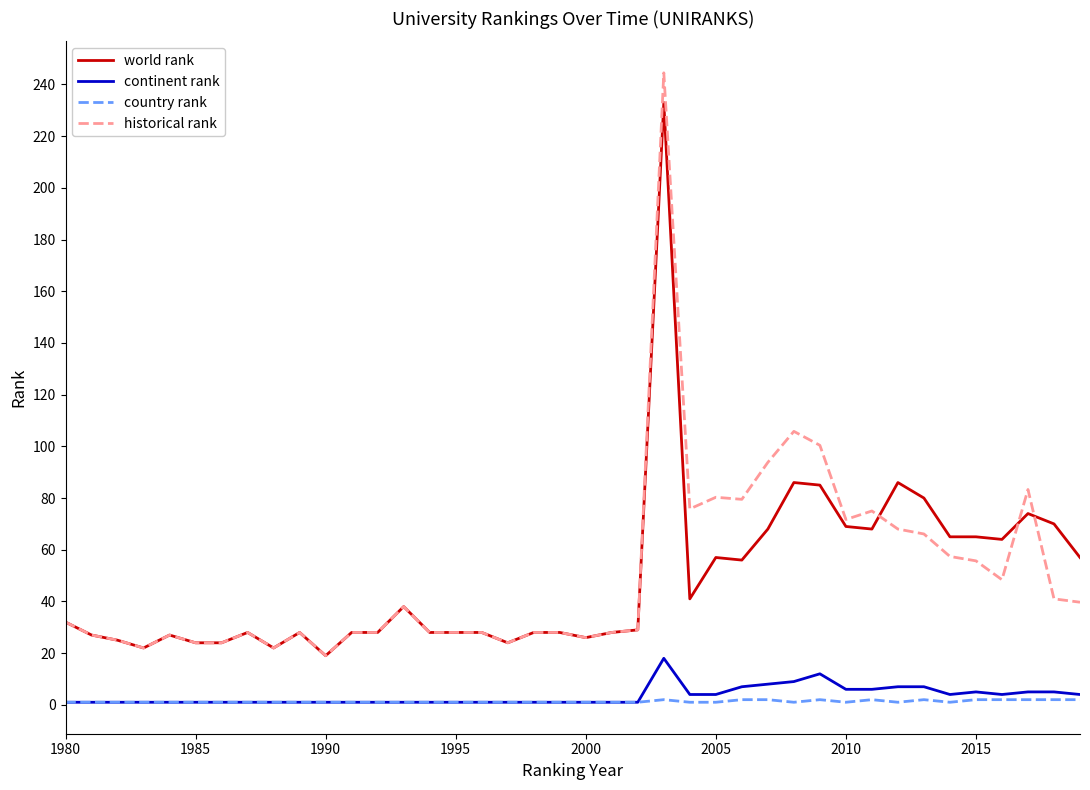

Rank the series by their maximum value, from lowest to highest.

country rank, continent rank, world rank, historical rank